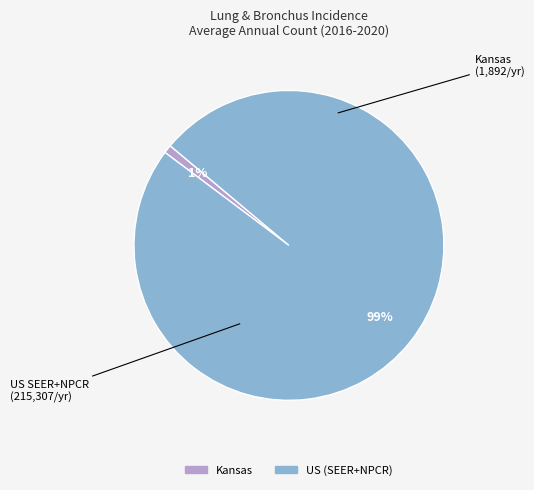

How many segments does this pie chart have?

2